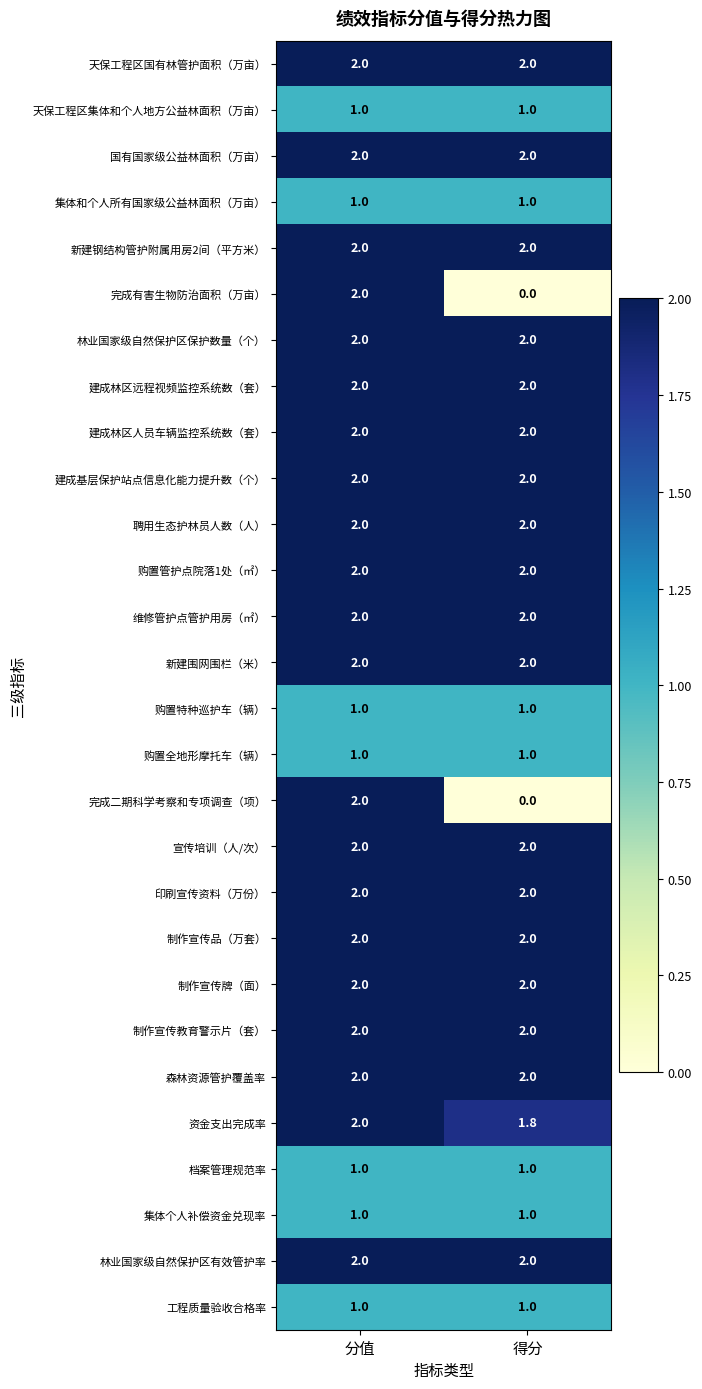

At which category is the sum across all series the highest?

分值